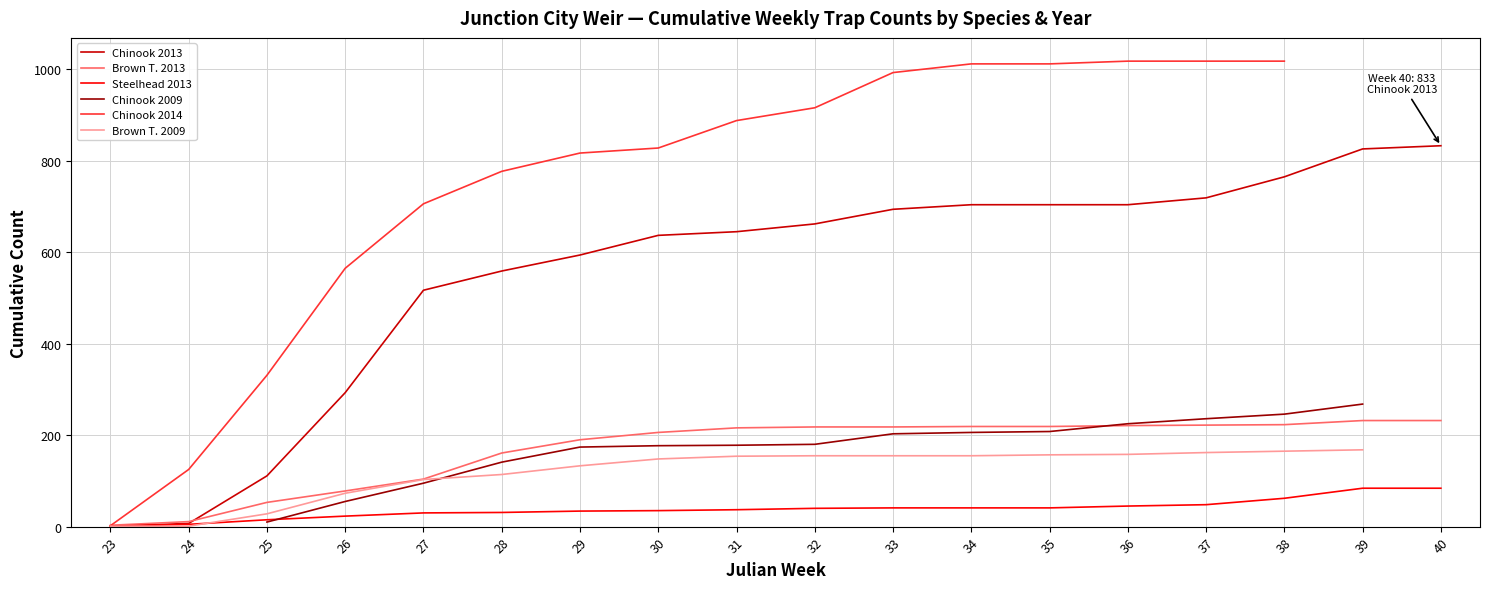

What is the highest value of the Brown T. 2013 series?

232